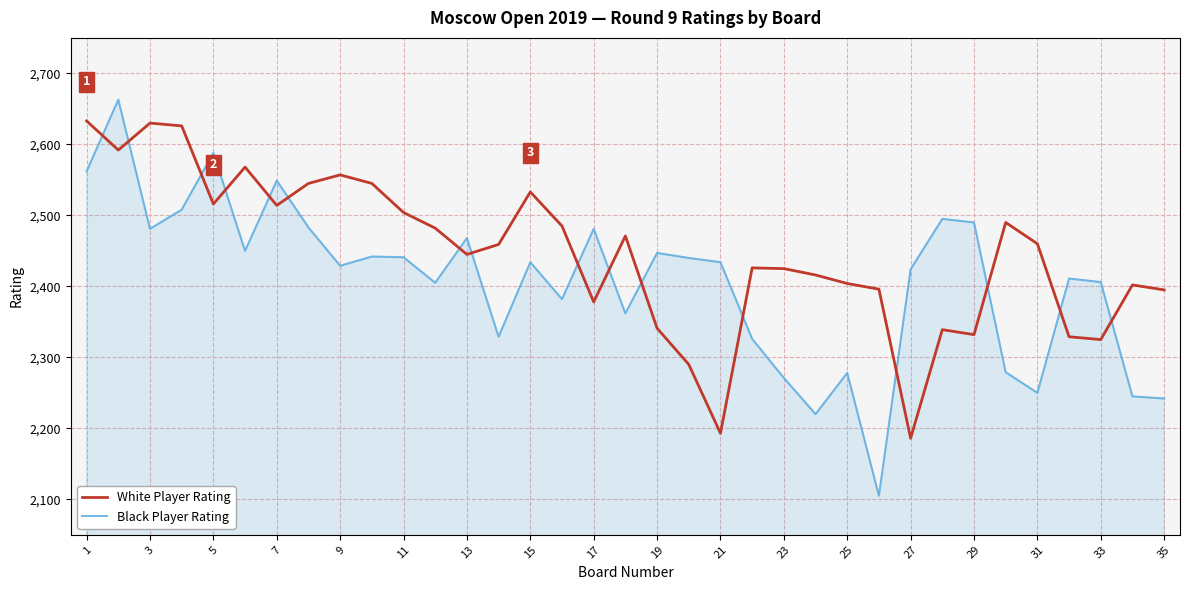

What is the difference between the maximum and minimum values in the White Player Rating series?

447